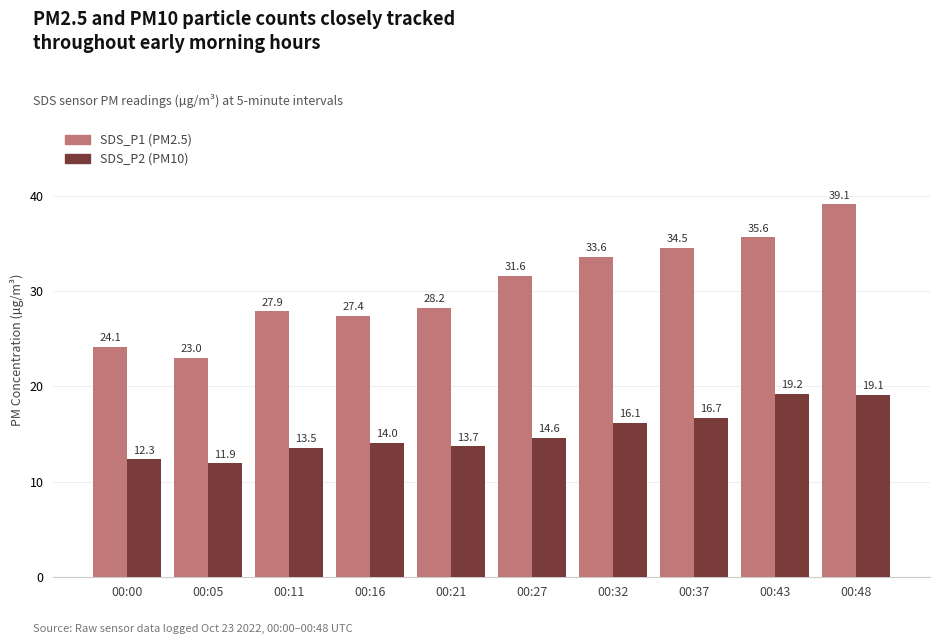

What is the difference between the highest and lowest values at 00:00?

11.8